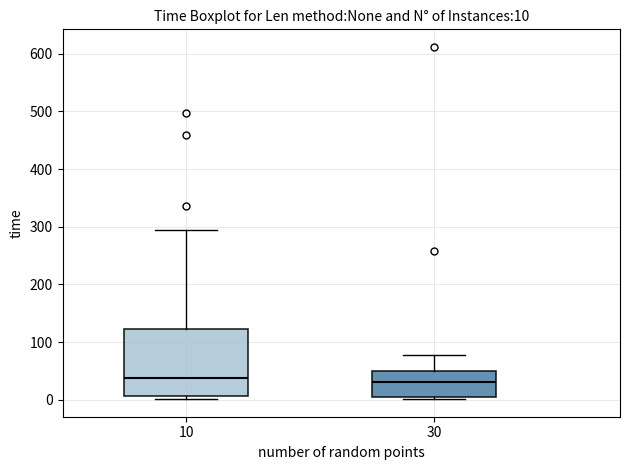

Which box is the tallest, from its lower edge to its upper edge?

10